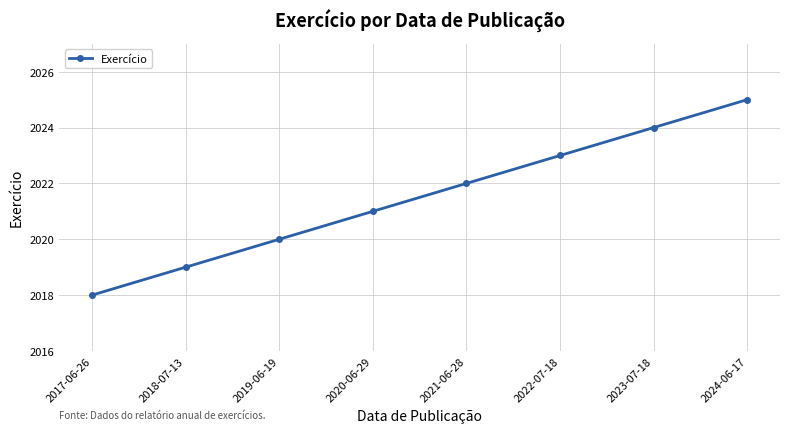

List the labels in order of value, smallest first.

2017-06-26, 2018-07-13, 2019-06-19, 2020-06-29, 2021-06-28, 2022-07-18, 2023-07-18, 2024-06-17